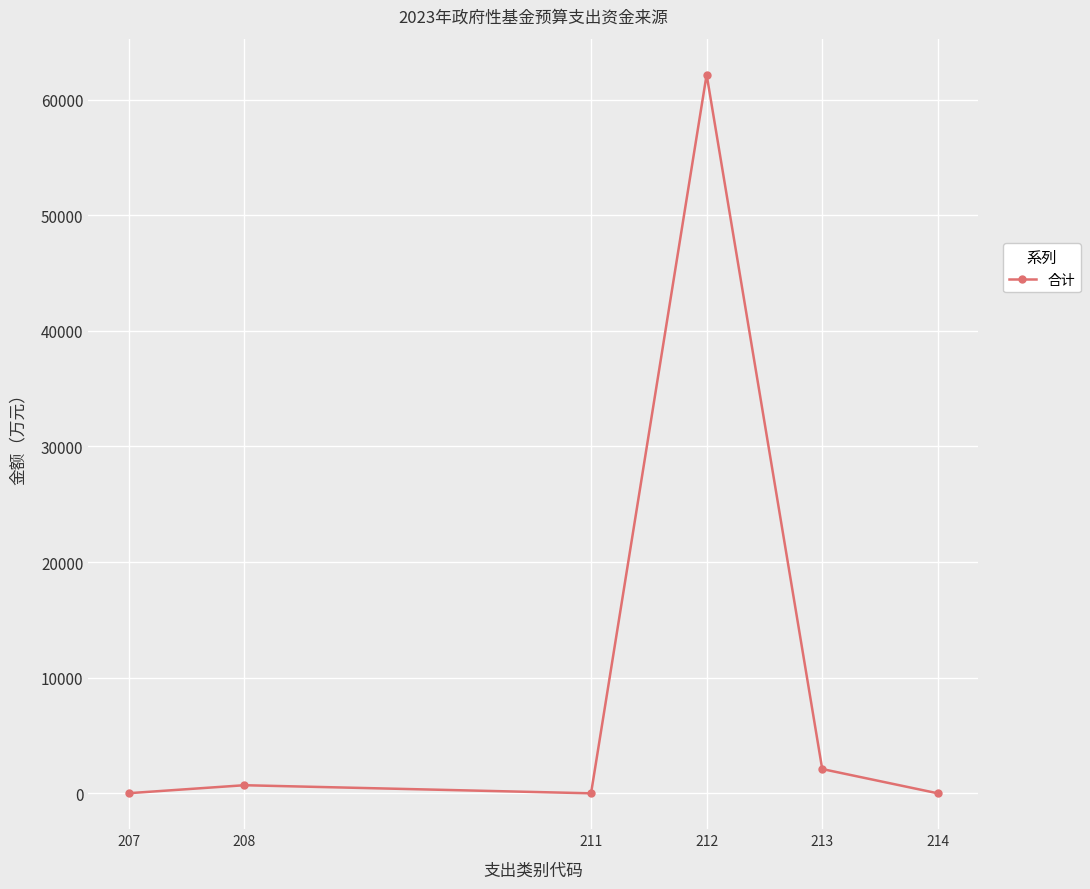

What is the change in value from 211 to 212?

+62155